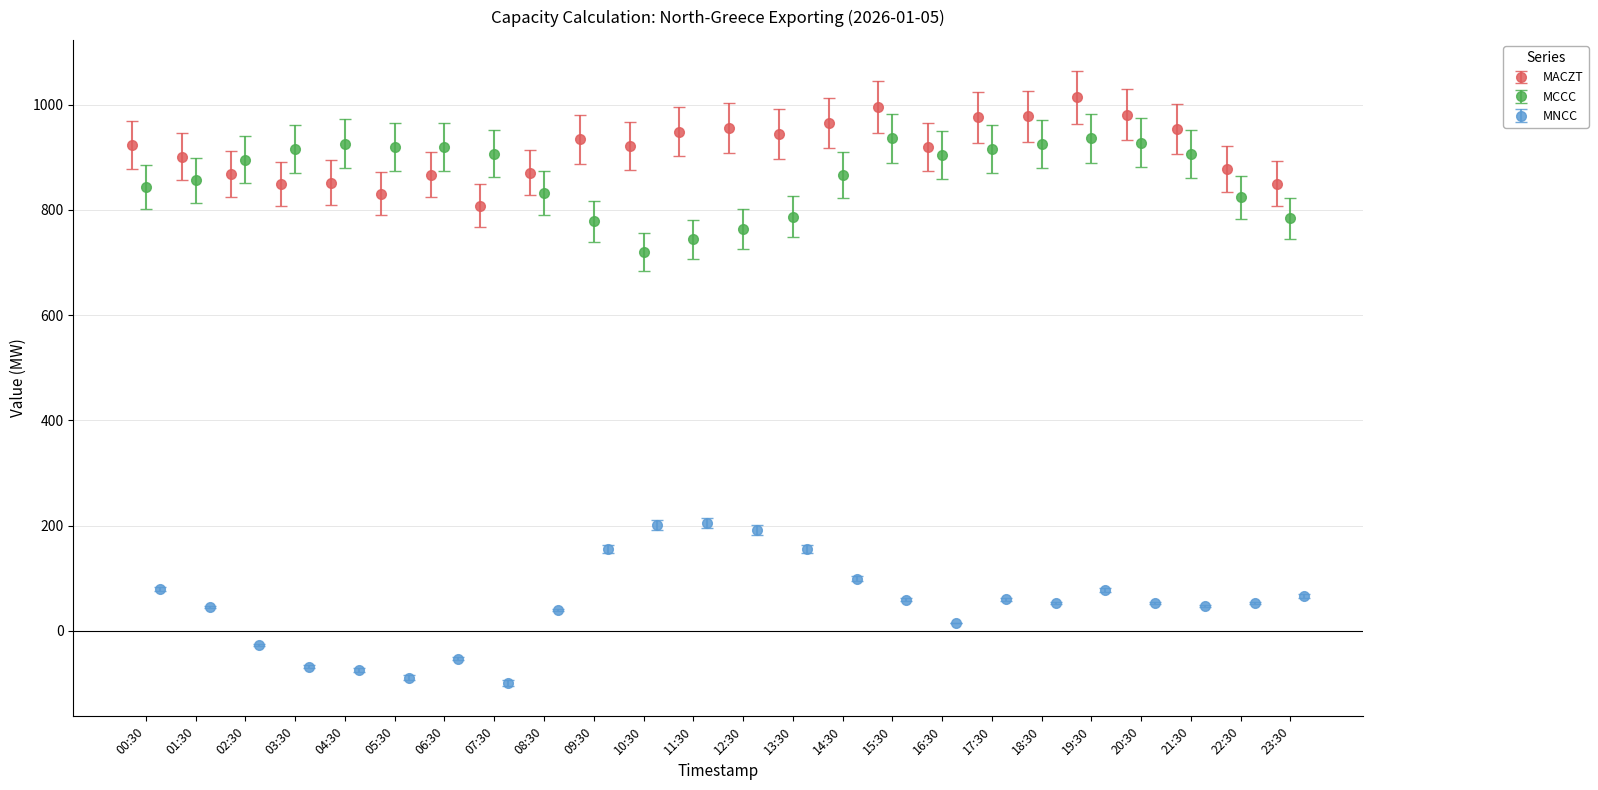

What is the value of the MACZT point at the 15th from the left?

965